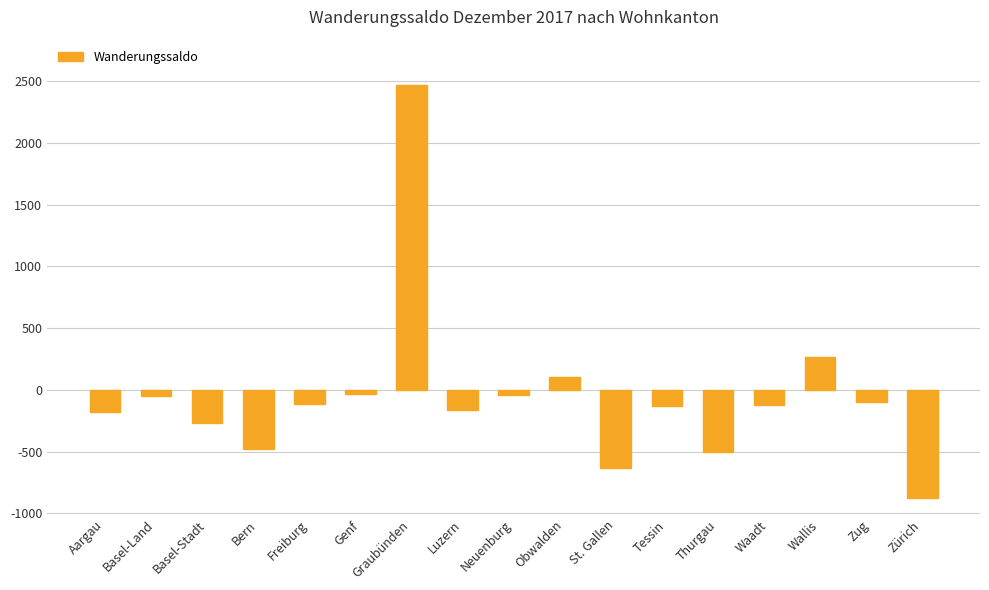

How many negative values are there?

14